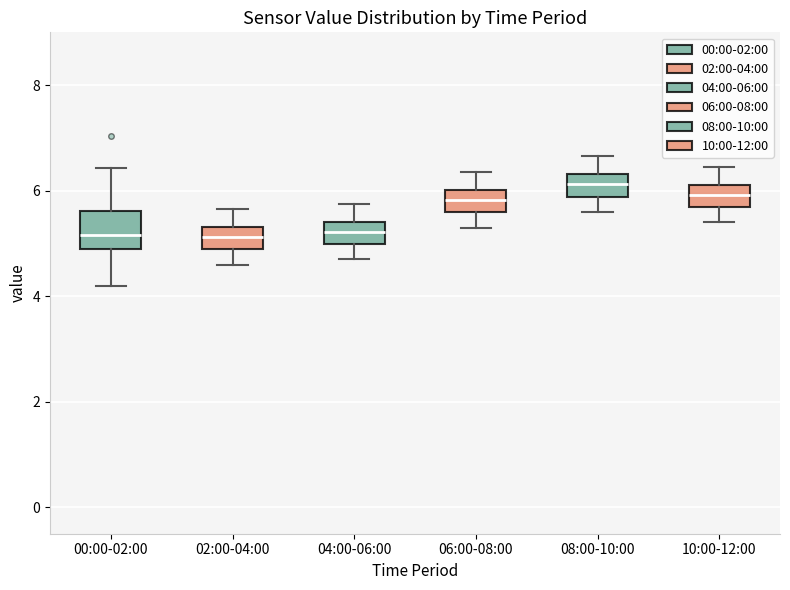

Reading left to right, transcribe this box plot: for each box, give where its median line is, the range the box spans, and where its two whiskers end, as read against the y-axis. The values are not printed on the chart, so give them approximately, as read against the axis.

00:00-02:00: median 5.2, box 5.0 to 5.6, whiskers 4.2 to 6.4
02:00-04:00: median 5.2, box 4.8 to 5.4, whiskers 4.6 to 5.6
04:00-06:00: median 5.2, box 5.0 to 5.4, whiskers 4.8 to 5.8
06:00-08:00: median 5.8, box 5.6 to 6.0, whiskers 5.4 to 6.4
08:00-10:00: median 6.2, box 5.8 to 6.4, whiskers 5.6 to 6.6
10:00-12:00: median 6.0, box 5.6 to 6.2, whiskers 5.4 to 6.4